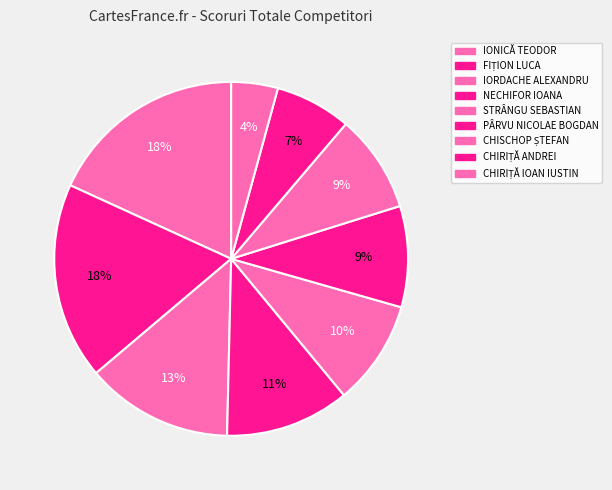

Does any single category account for the majority?

No